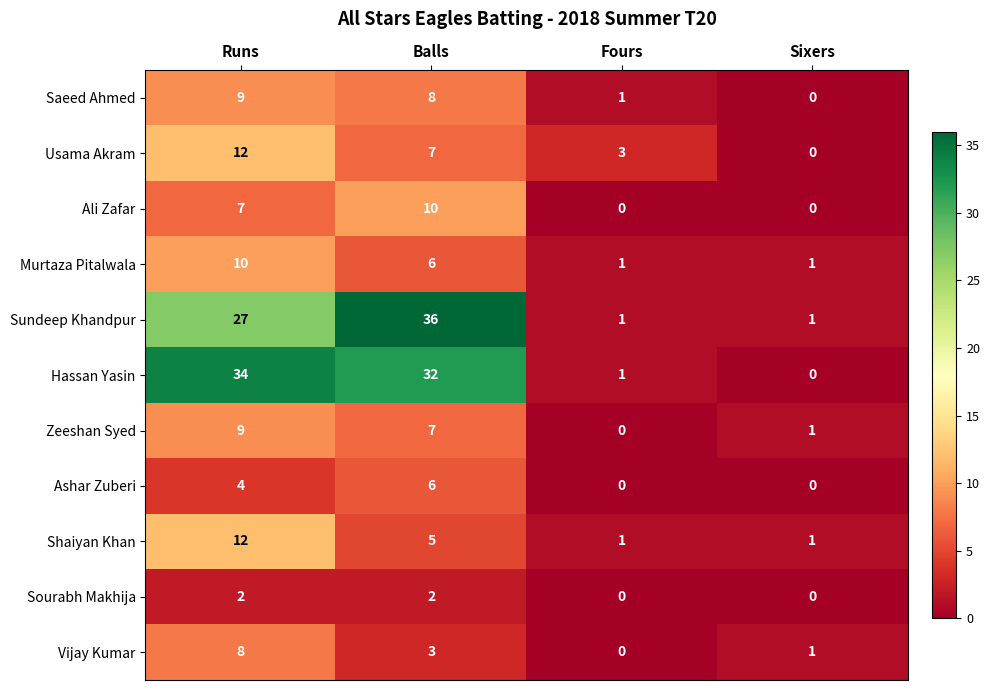

At which label is Saeed Ahmed closest to 4?

Fours